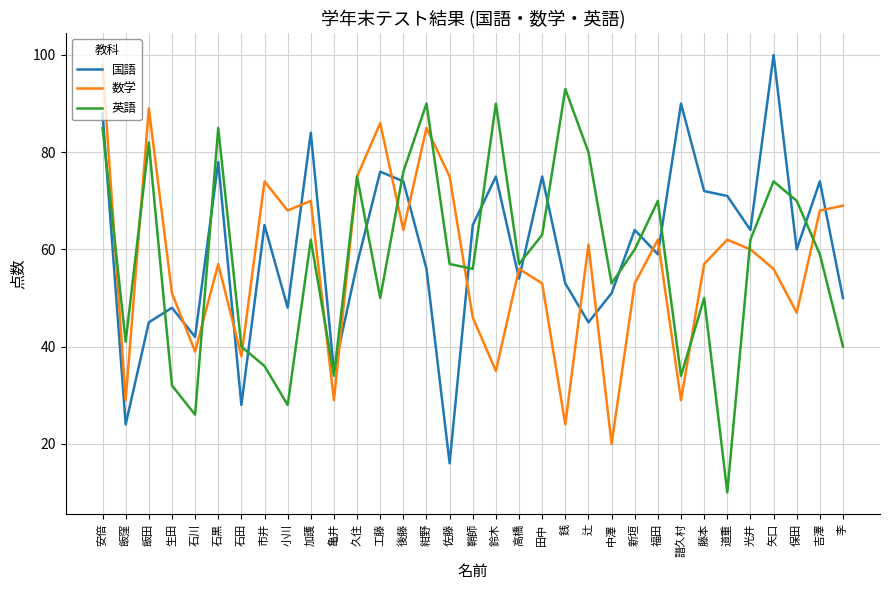

At 小川, list the series in order from largest to smallest.

数学, 国語, 英語